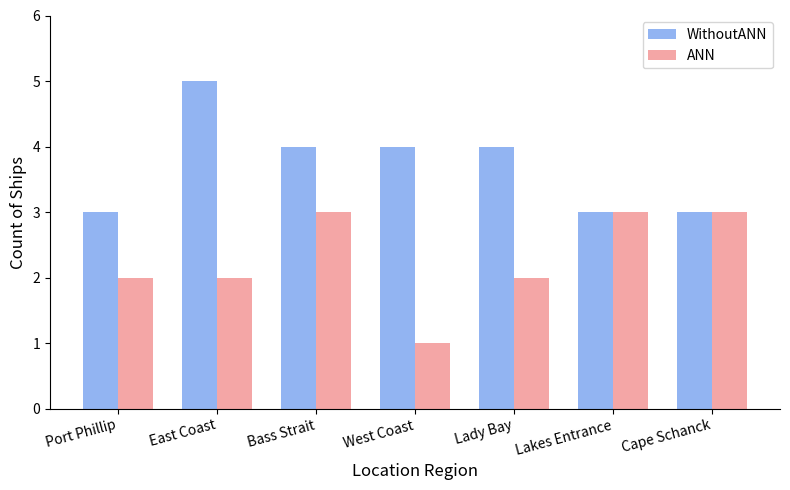

At which label does WithoutANN reach its peak?

East Coast